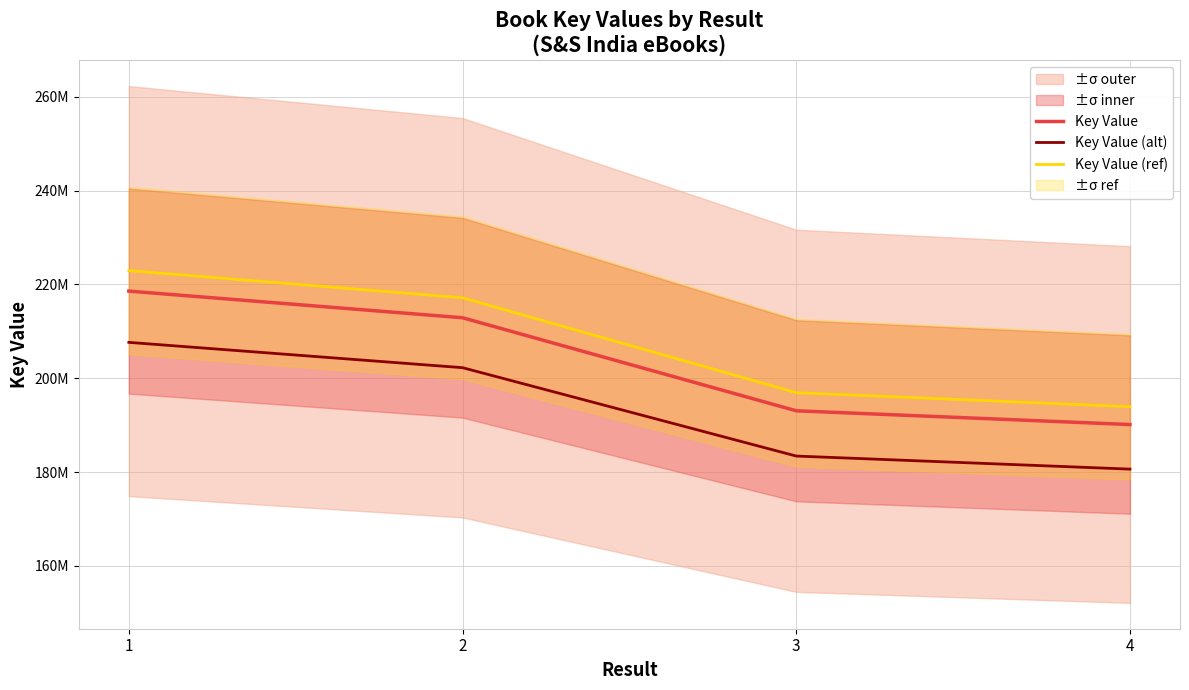

Which label corresponds to the largest value in the chart?

1